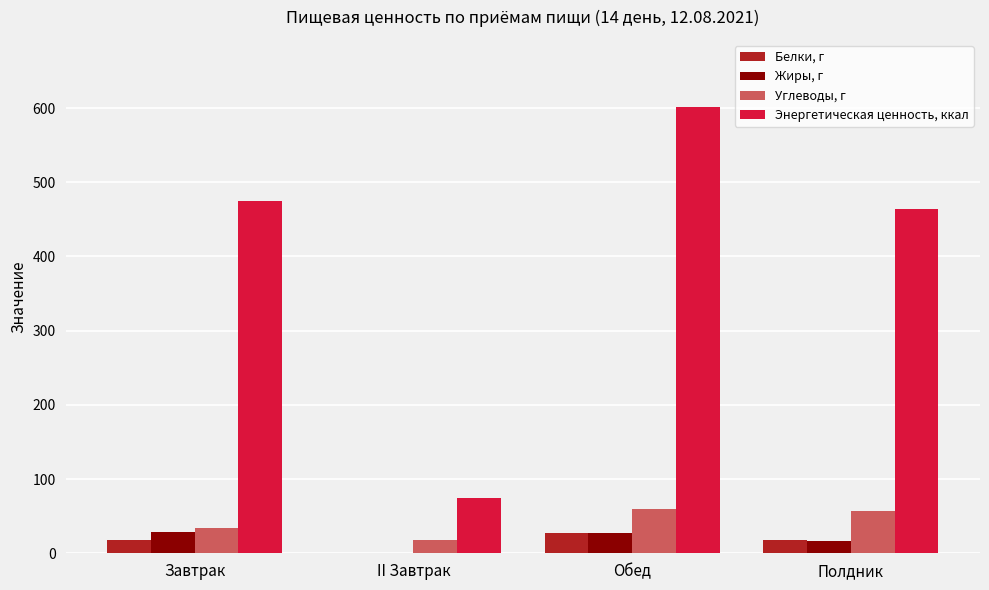

What is the average value of the Жиры, г series?

17.9